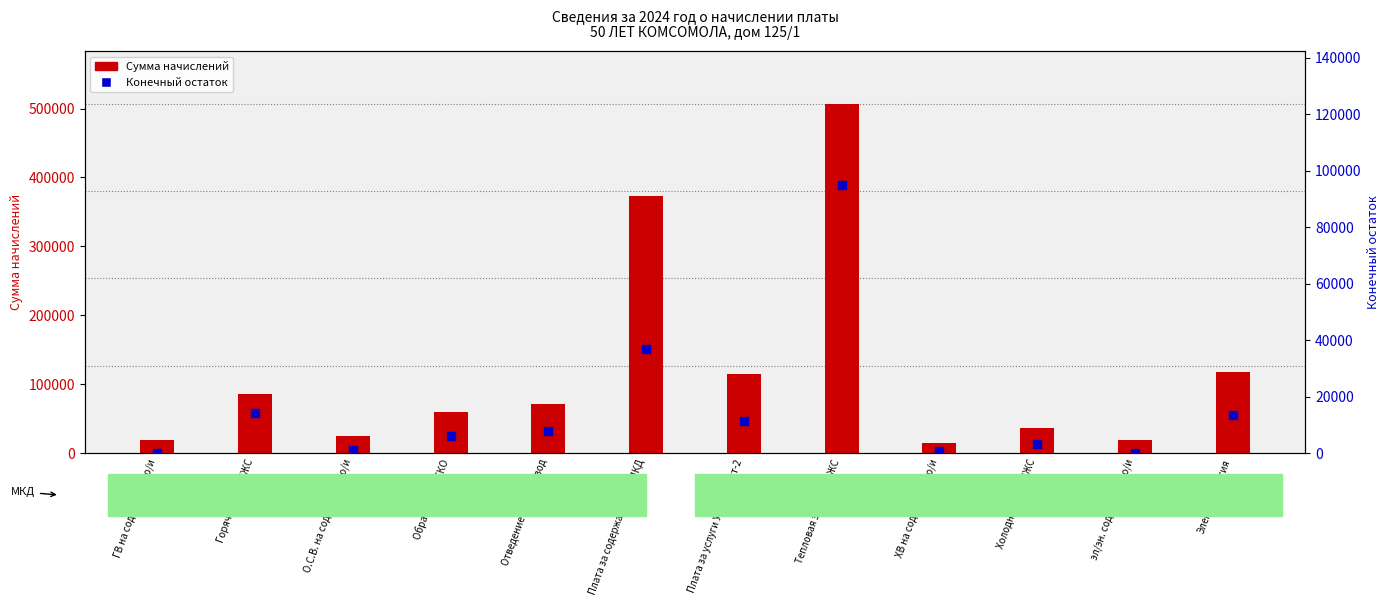

At which category is the sum across all series the highest?

Тепловая энергия ДЖС